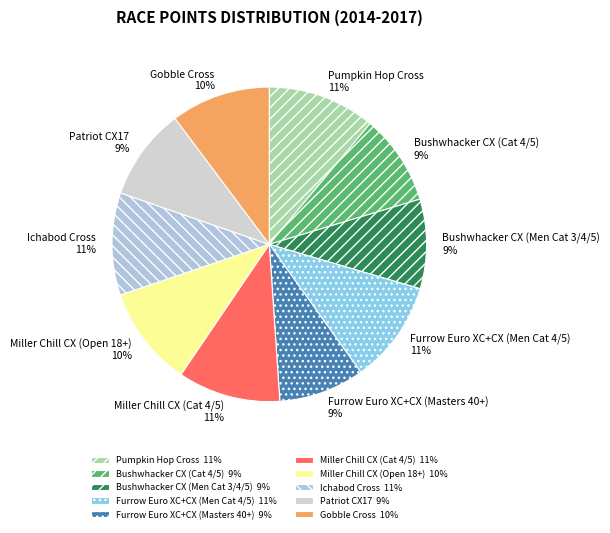

To the nearest percent, what is the combined percentage of Miller Chill CX (Open 18+) and Bushwhacker CX (Men Cat 3/4/5)?

19%